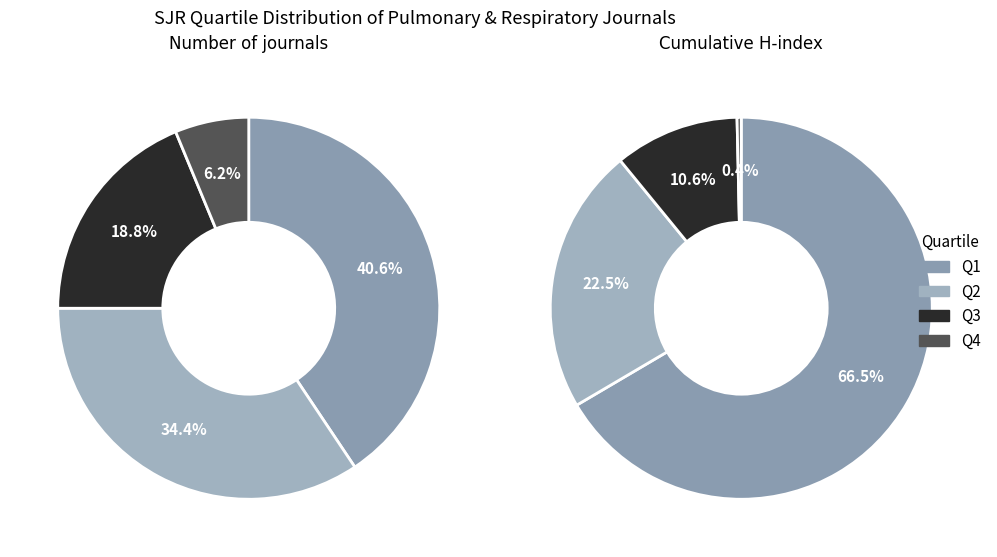

How many segments does this pie chart have?

4